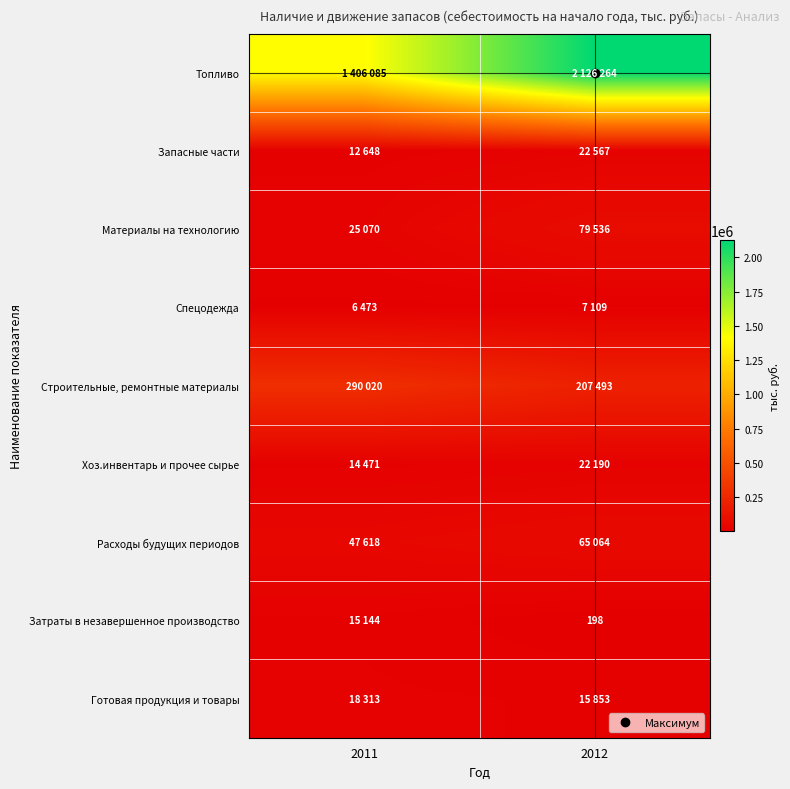

What is the sum of the Запасные части values at 2012 and 2011?

35215